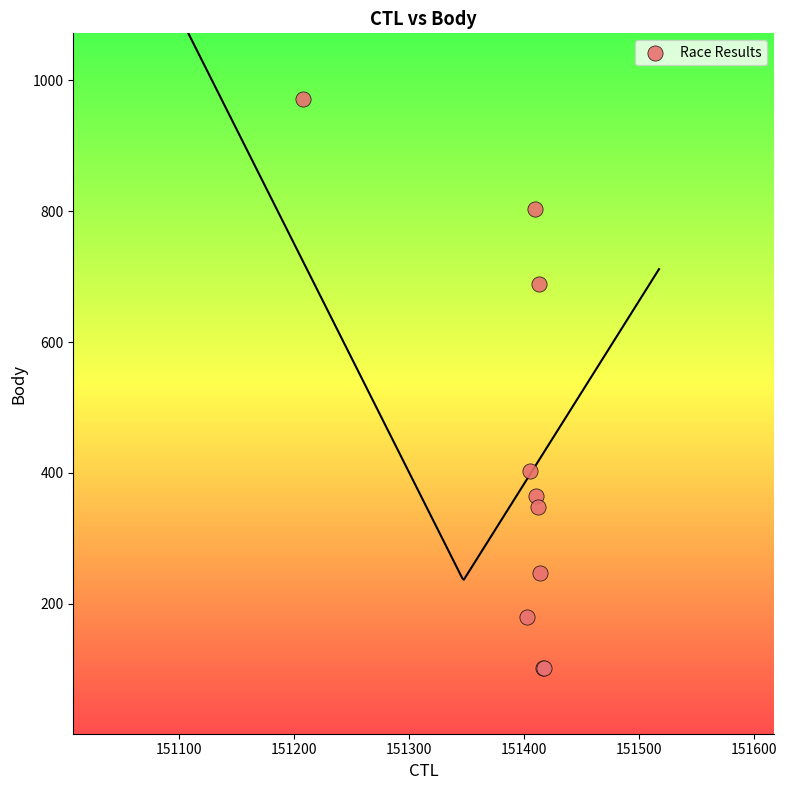

What Y value in the scatter plot is closest to 536?

402